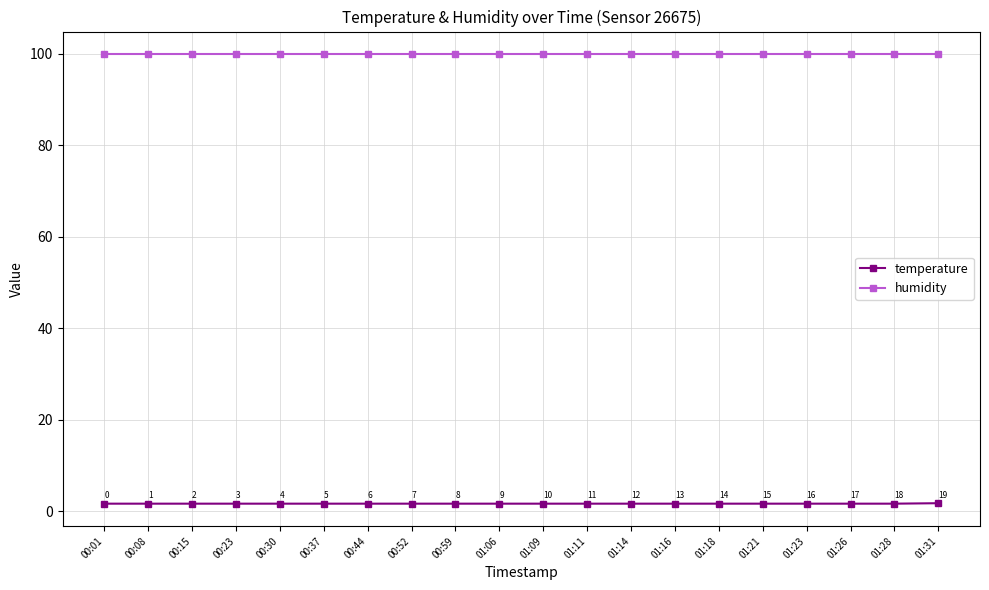

What is the value of the temperature point at the 19th from the left?

1.7